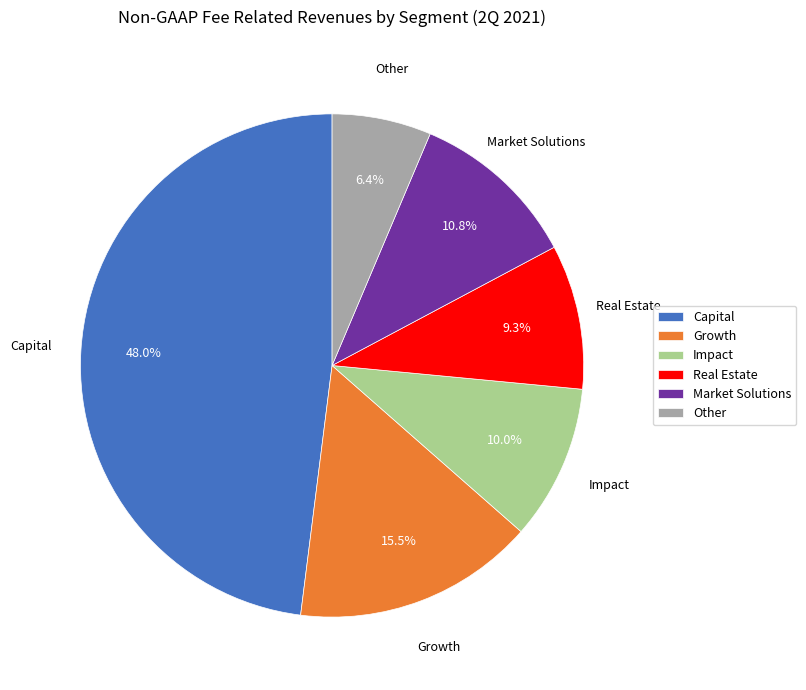

Count the number of slices in the pie.

6